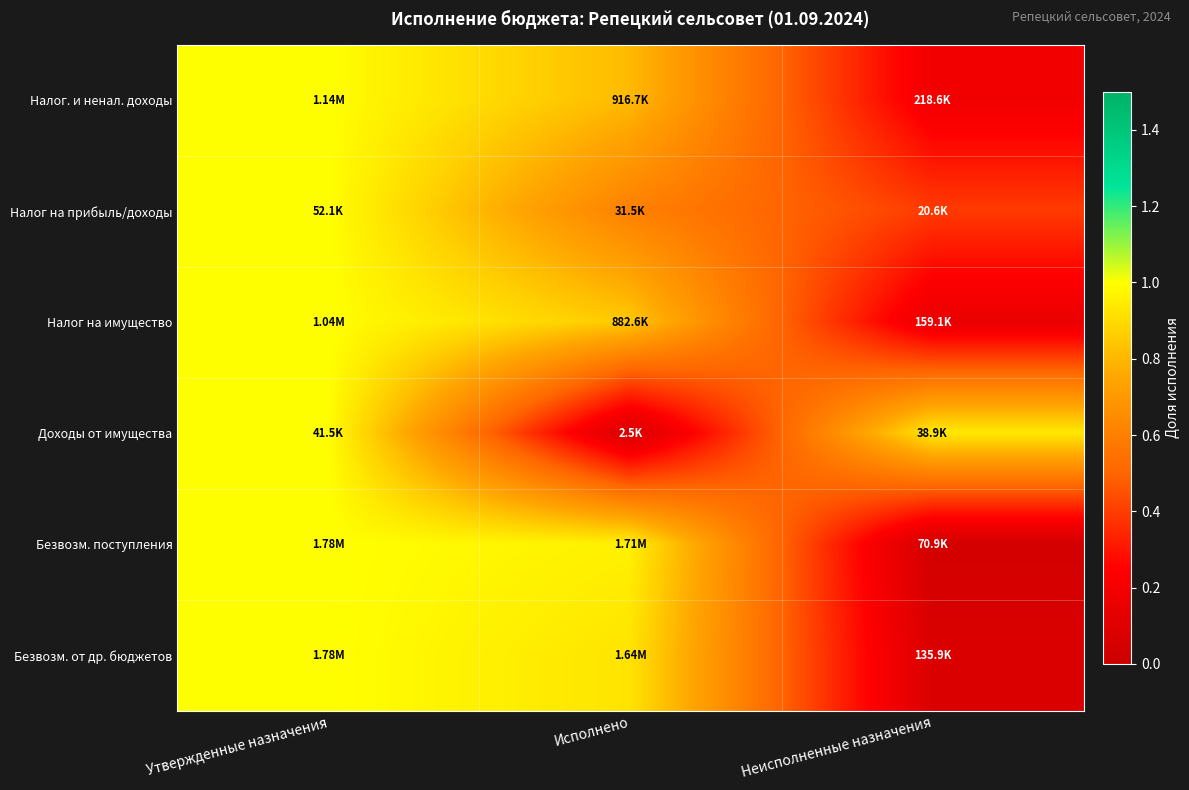

Reading left to right, list all the values displayed in this chart.

Налог. и ненал. доходы: Утвержденные назначения=1.0	Исполнено=0.8	Неисполненные назначения=0.2
Налог на прибыль/доходы: Утвержденные назначения=1.0	Исполнено=0.6	Неисполненные назначения=0.4
Налог на имущество: Утвержденные назначения=1.0	Исполнено=0.8	Неисполненные назначения=0.2
Доходы от имущества: Утвержденные назначения=1.0	Исполнено=0.1	Неисполненные назначения=0.9
Безвозм. поступления: Утвержденные назначения=1.0	Исполнено=1.0	Неисполненные назначения=0.0
Безвозм. от др. бюджетов: Утвержденные назначения=1.0	Исполнено=0.9	Неисполненные назначения=0.1